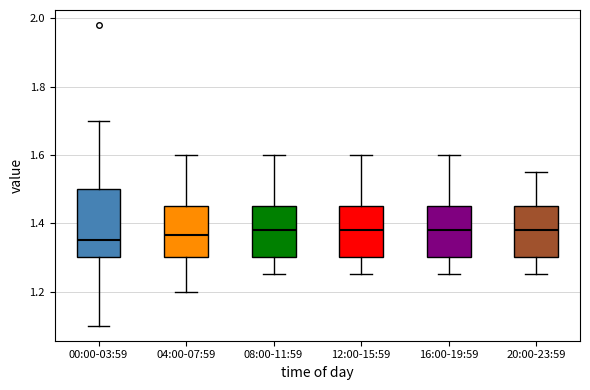

Comparing the boxes themselves (not the whiskers), which one is the tallest?

00:00-03:59